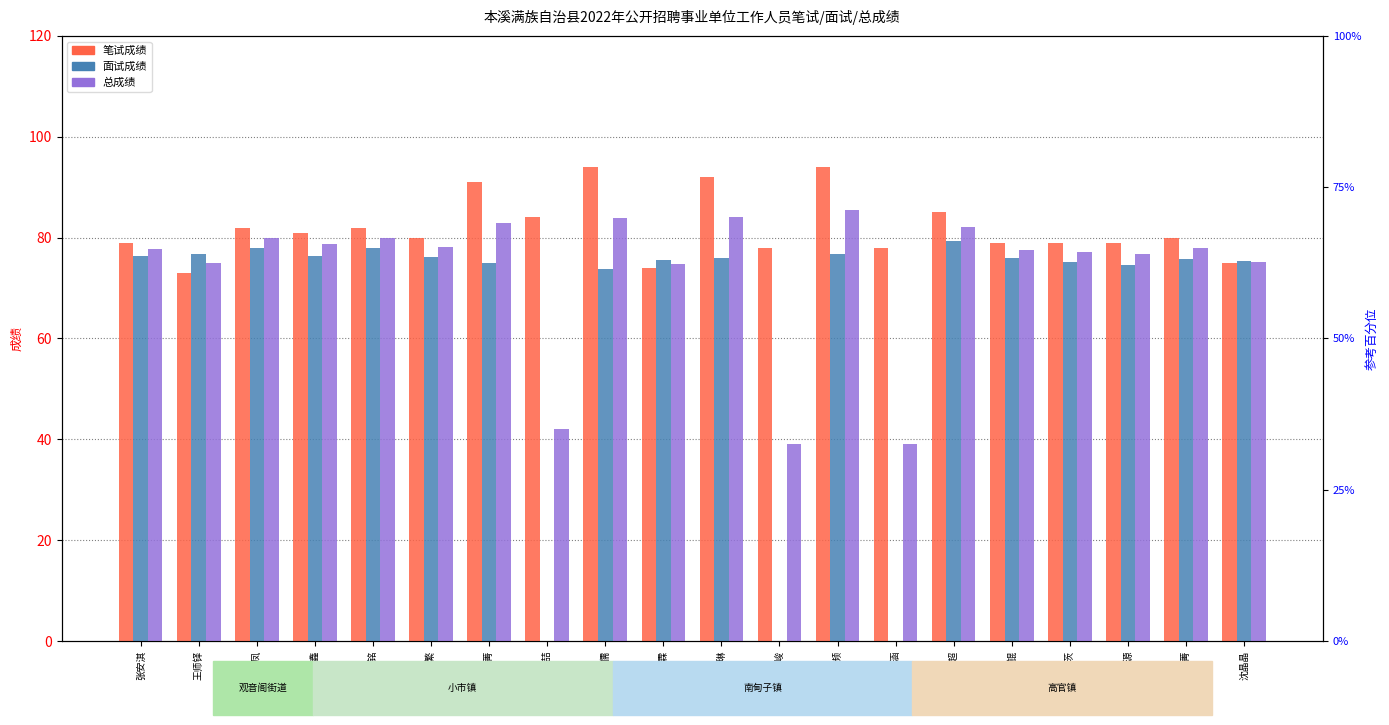

At which label is 笔试成绩 closest to 83?

李天凤